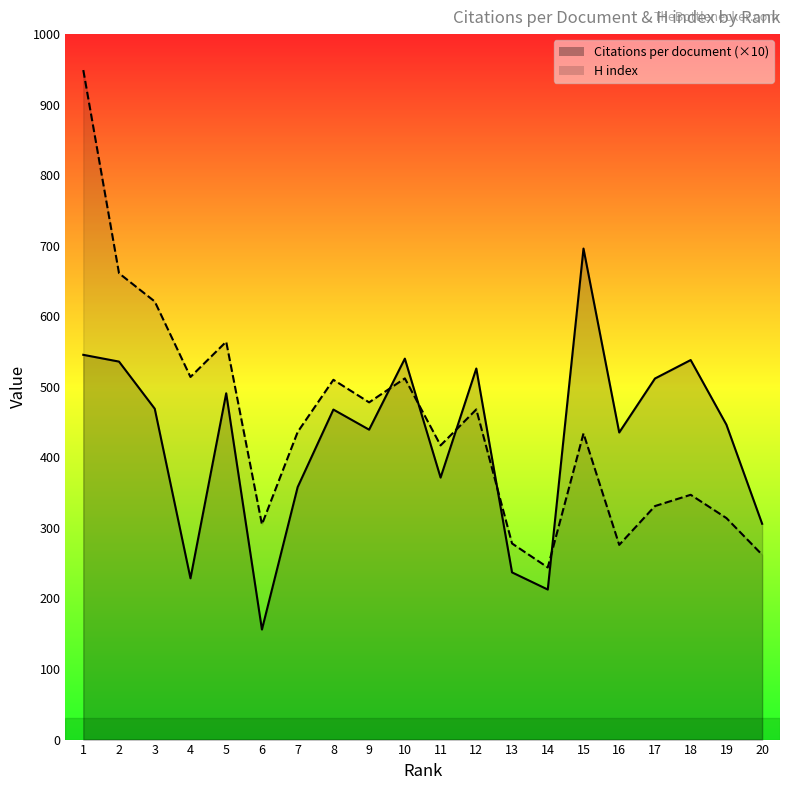

Which series ends up on top after the final intersection of H index and Citations per document?

Citations per document